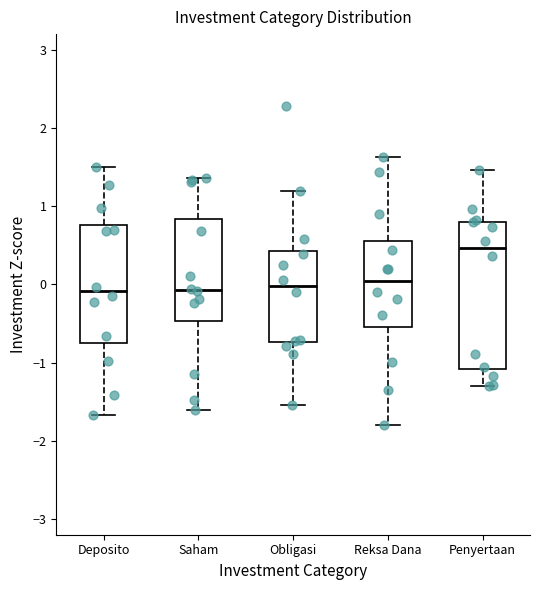

Comparing the boxes themselves (not the whiskers), which one is the tallest?

Penyertaan